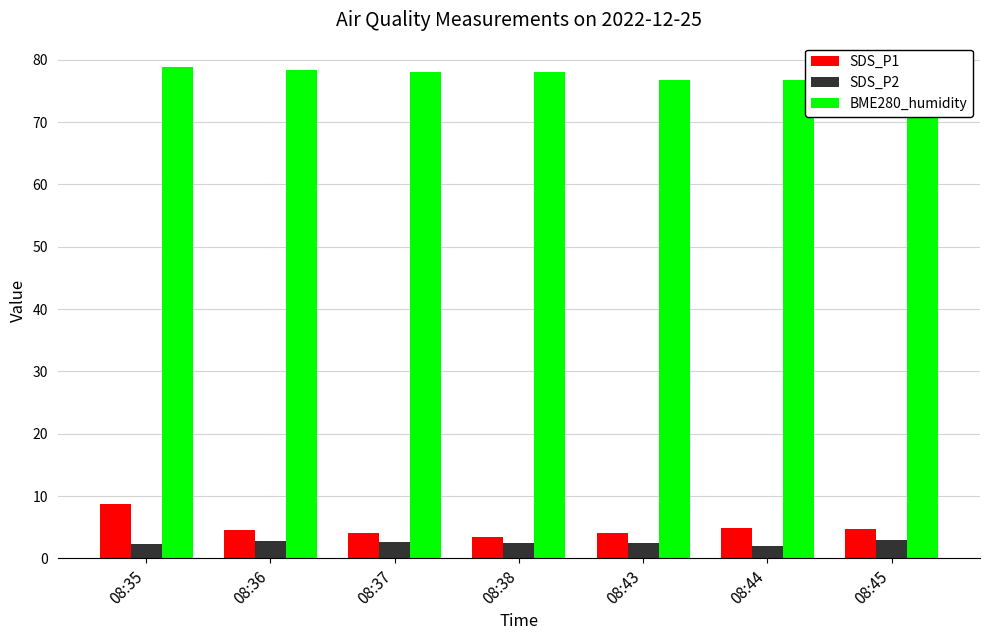

Rank the series by their maximum value, from highest to lowest.

BME280_humidity, SDS_P1, SDS_P2